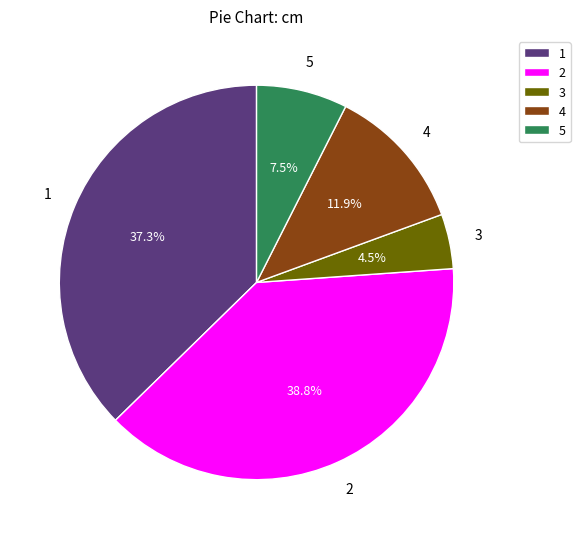

To the nearest percent, what is the difference between the largest and smallest slice percentages?

34%